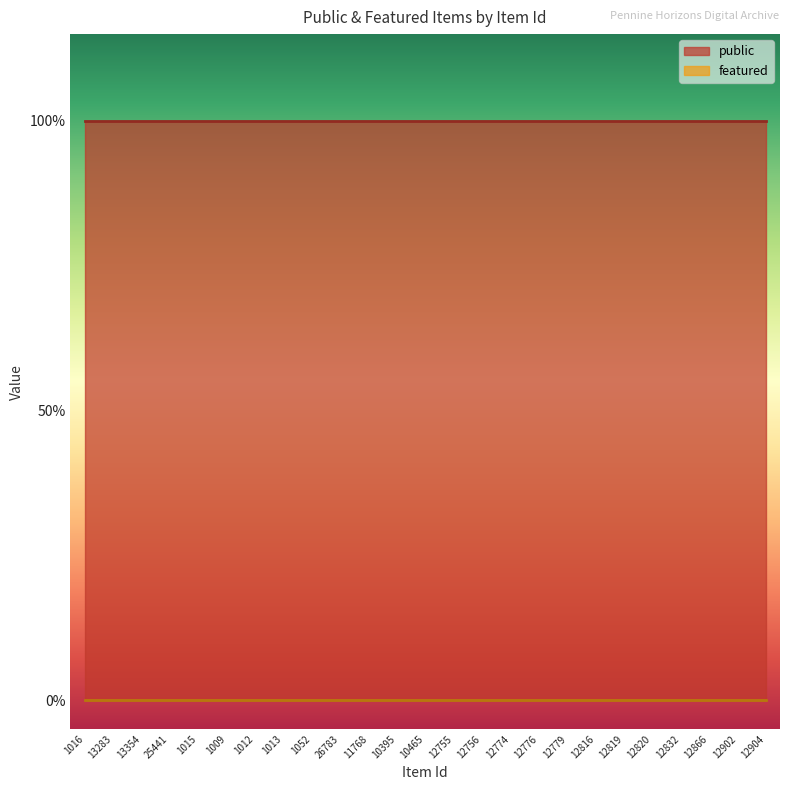

Reading left to right, extract all data points from this chart.

public: 1016=1	13283=1	13354=1	25441=1	1015=1	1009=1	1012=1	1013=1	1052=1	26783=1	11768=1	10395=1	10465=1	12755=1	12756=1	12774=1	12776=1	12779=1	12816=1	12819=1	12820=1	12832=1	12866=1	12902=1	12904=1
featured: 1016=0	13283=0	13354=0	25441=0	1015=0	1009=0	1012=0	1013=0	1052=0	26783=0	11768=0	10395=0	10465=0	12755=0	12756=0	12774=0	12776=0	12779=0	12816=0	12819=0	12820=0	12832=0	12866=0	12902=0	12904=0